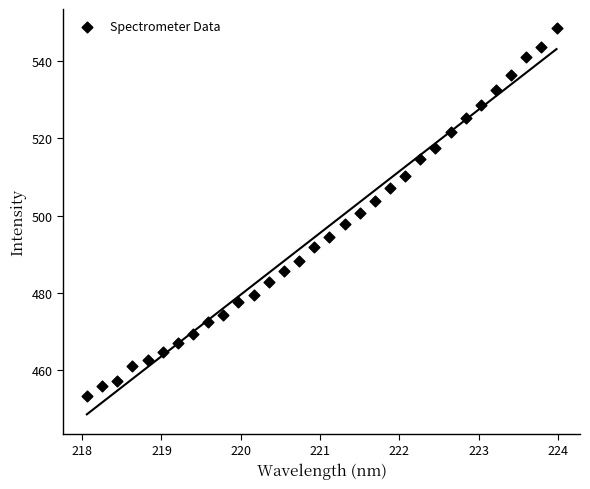

What is the range of X values (max minus min)?

5.9